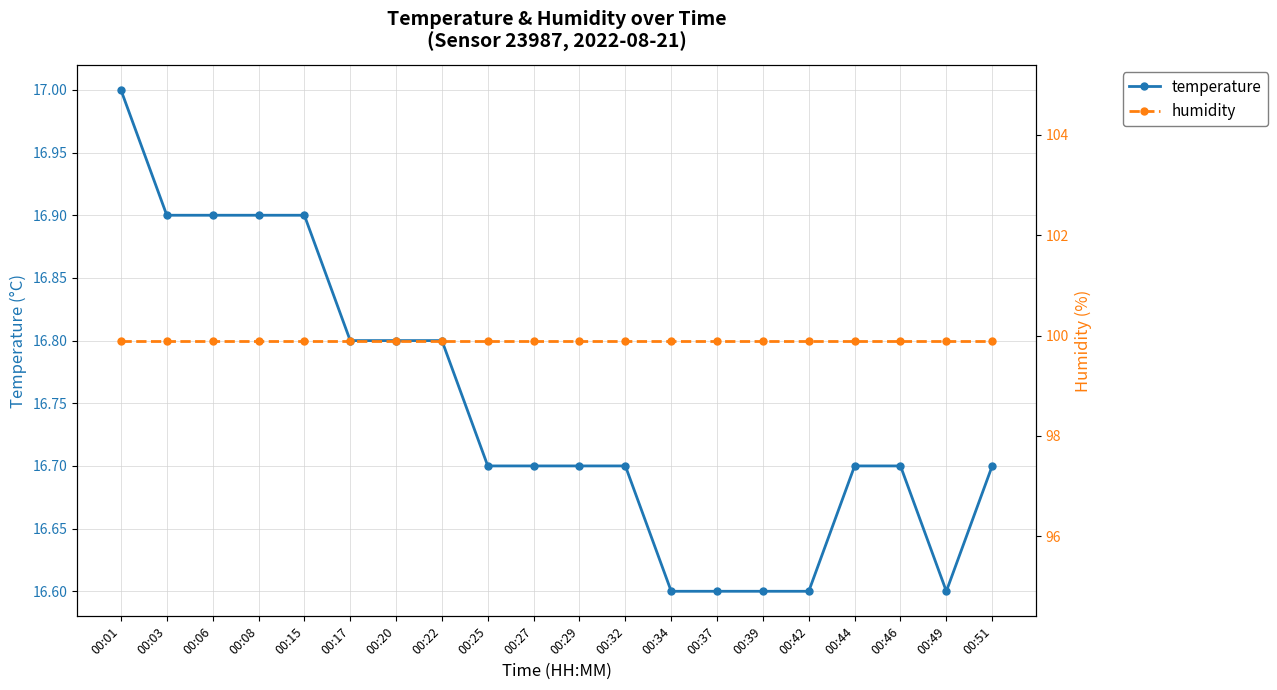

What is the lowest value of the humidity series?

99.9